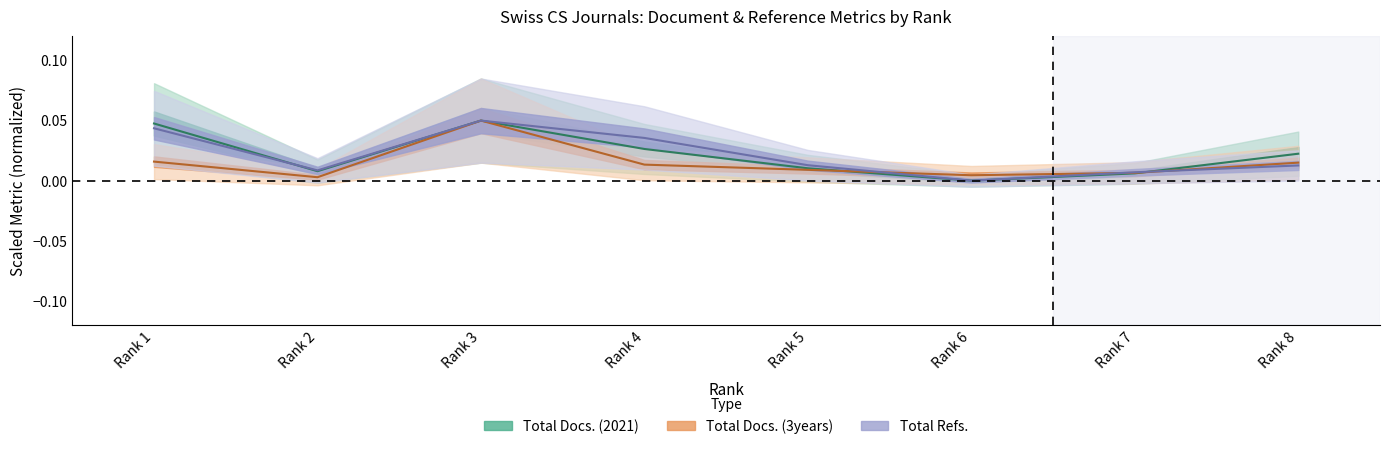

How many times do Total Refs. and Total Docs. (3years) cross each other?

3